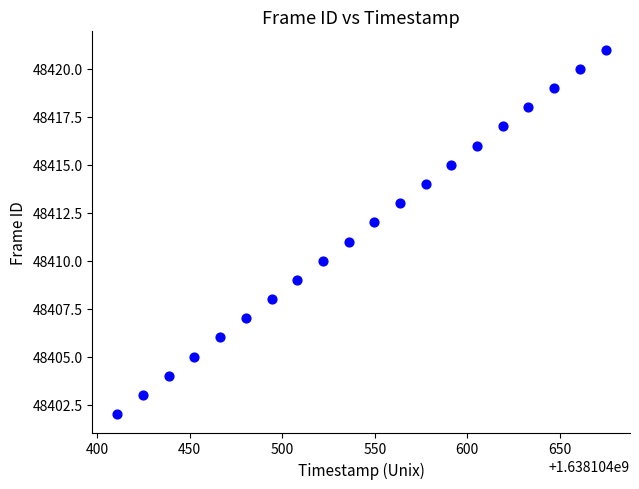

What is the range of Y values (max minus min)?

19